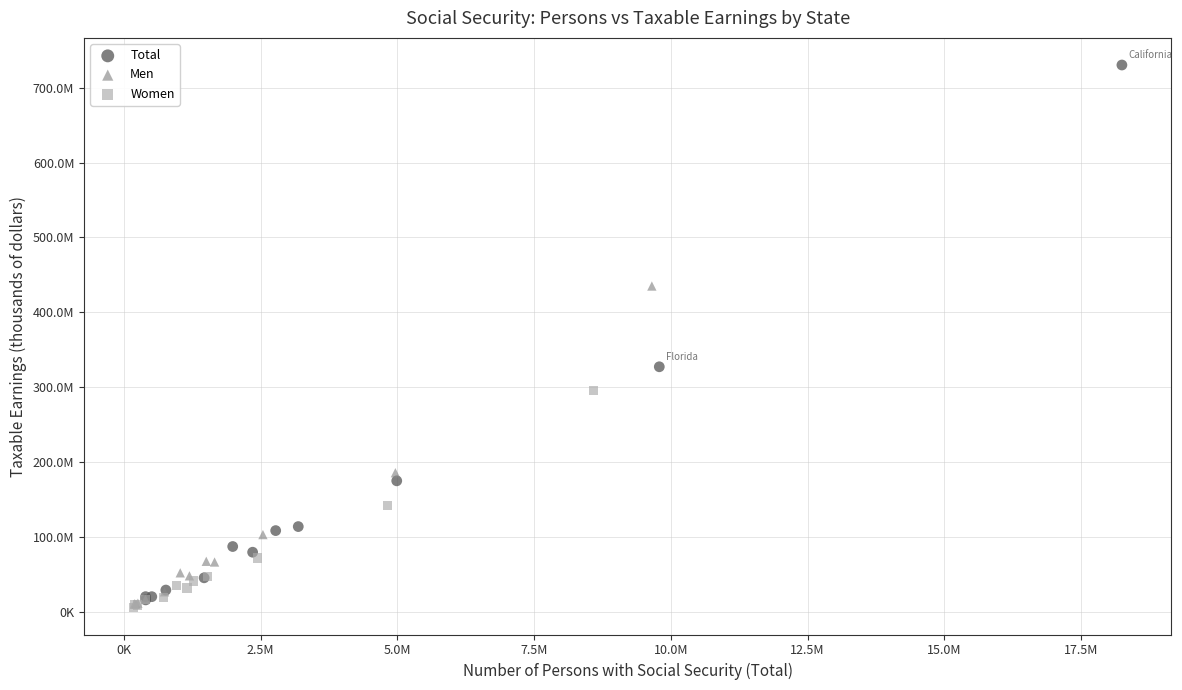

Which series has the widest spread of Y values?

Total